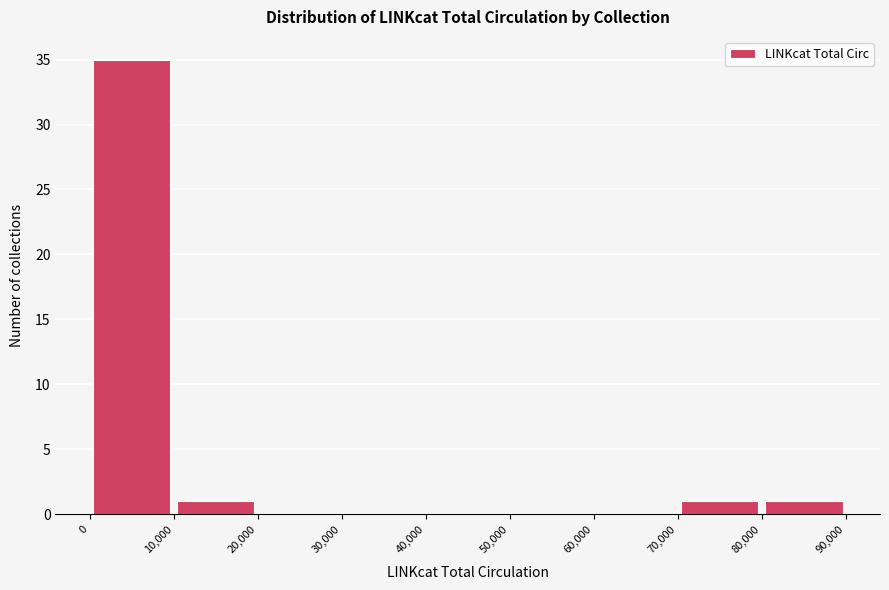

How tall is the bar that spans 70,000 to 80,000 on the x-axis? The values are not printed on the chart, so give them approximately, as read against the axis.

1